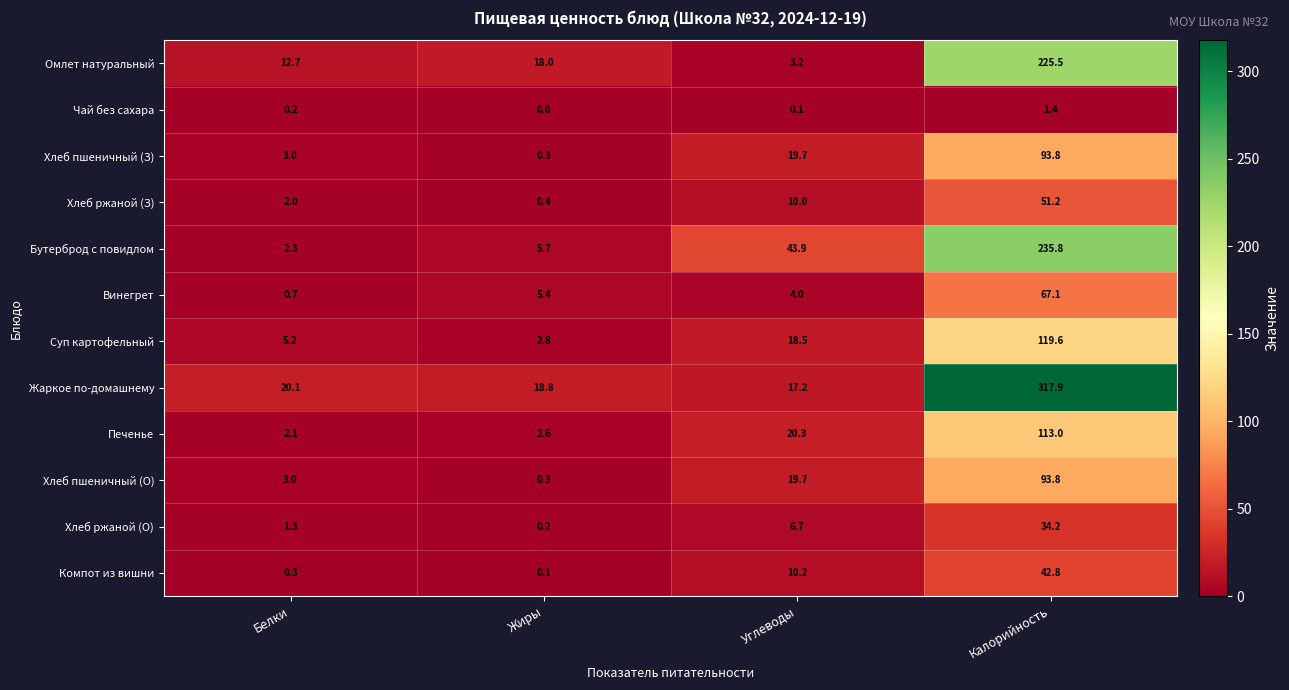

Where does the Хлеб ржаной (О) series first go above 6?

Углеводы